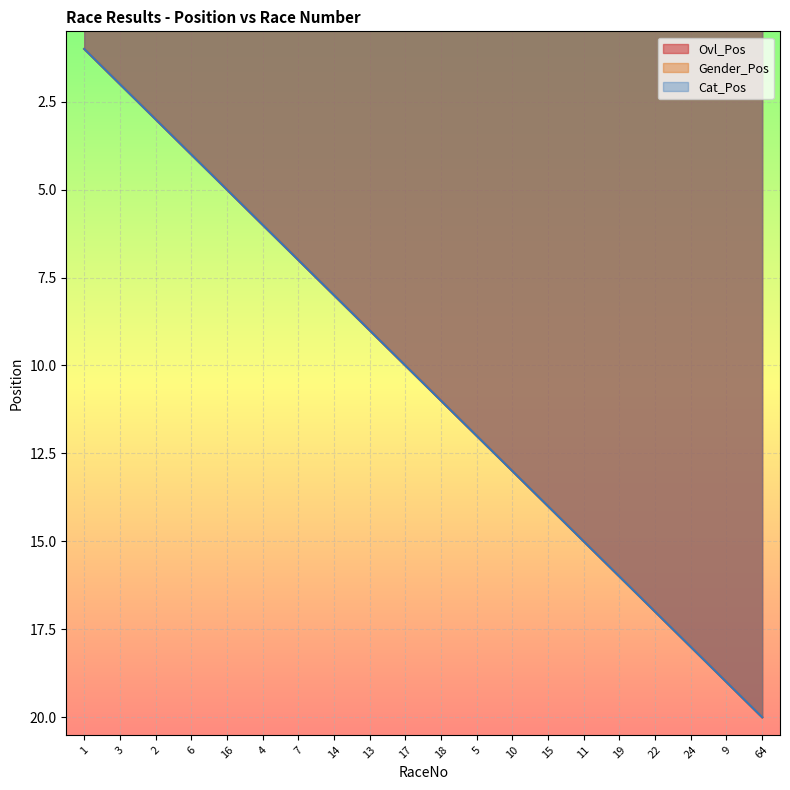

How many values in the Gender_Pos series exceed 11?

9